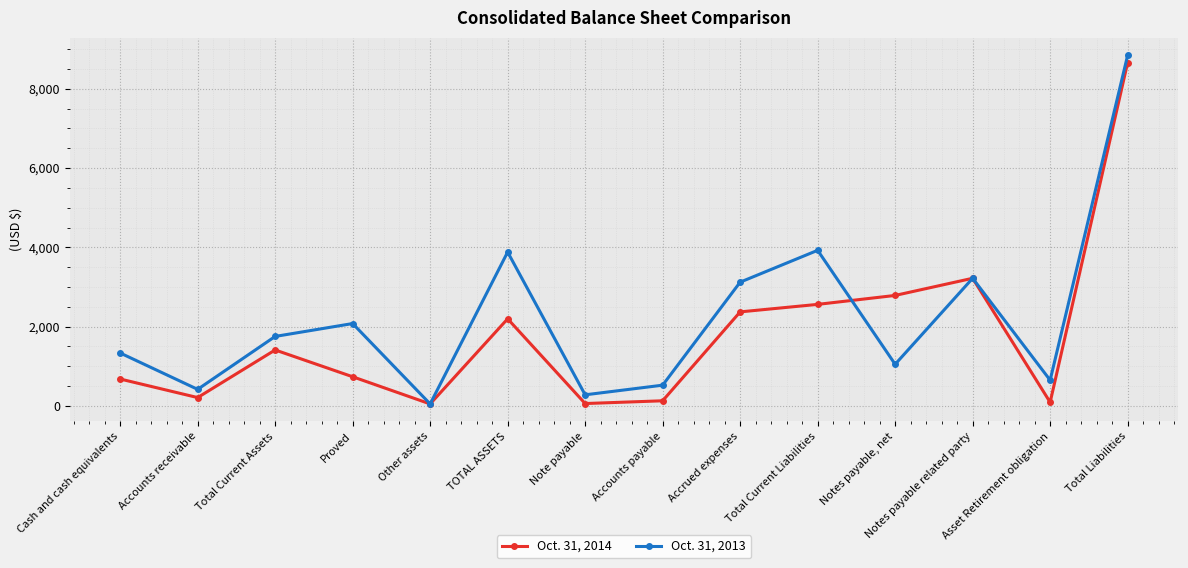

Reading right to left, list all the values displayed in this chart.

Oct. 31, 2014: Total Liabilities=8660309	Asset Retirement obligation=91707	Notes payable related party=3220000	Notes payable, net=2787127	Total Current Liabilities=2561475	Accrued expenses=2372075	Accounts payable=129400	Note payable=60000	TOTAL ASSETS=2197346	Other assets=50000	Proved=735756	Total Current Assets=1411590	Accounts receivable=210577	Cash and cash equivalents=678940
Oct. 31, 2013: Total Liabilities=8844917	Asset Retirement obligation=649233	Notes payable related party=3220000	Notes payable, net=1050419	Total Current Liabilities=3925265	Accrued expenses=3121900	Accounts payable=523365	Note payable=280000	TOTAL ASSETS=3881018	Other assets=50312	Proved=2077872	Total Current Assets=1752834	Accounts receivable=417597	Cash and cash equivalents=1335237